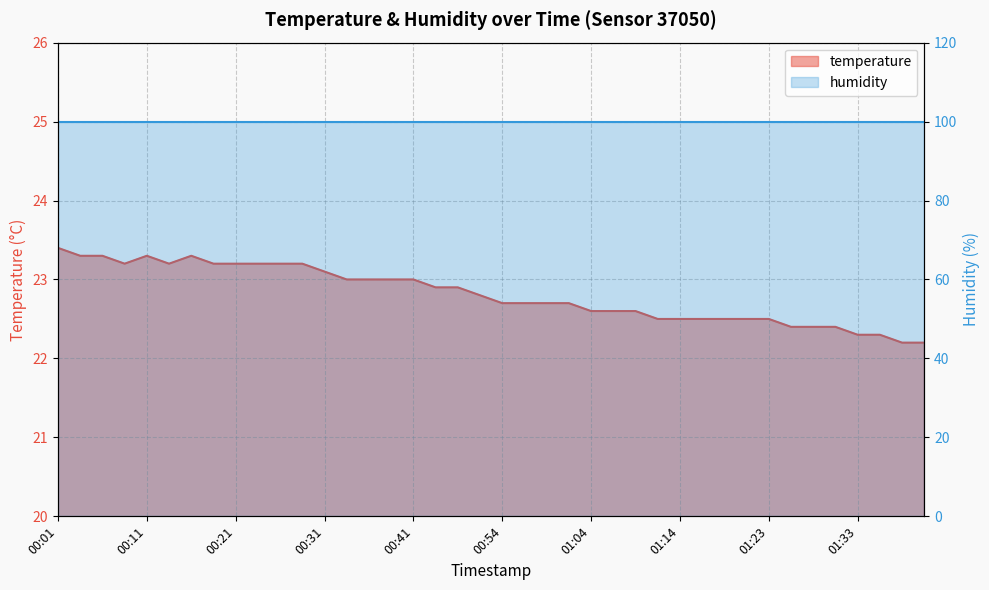

What is the change in value from 00:06 to 00:51?

-0.5